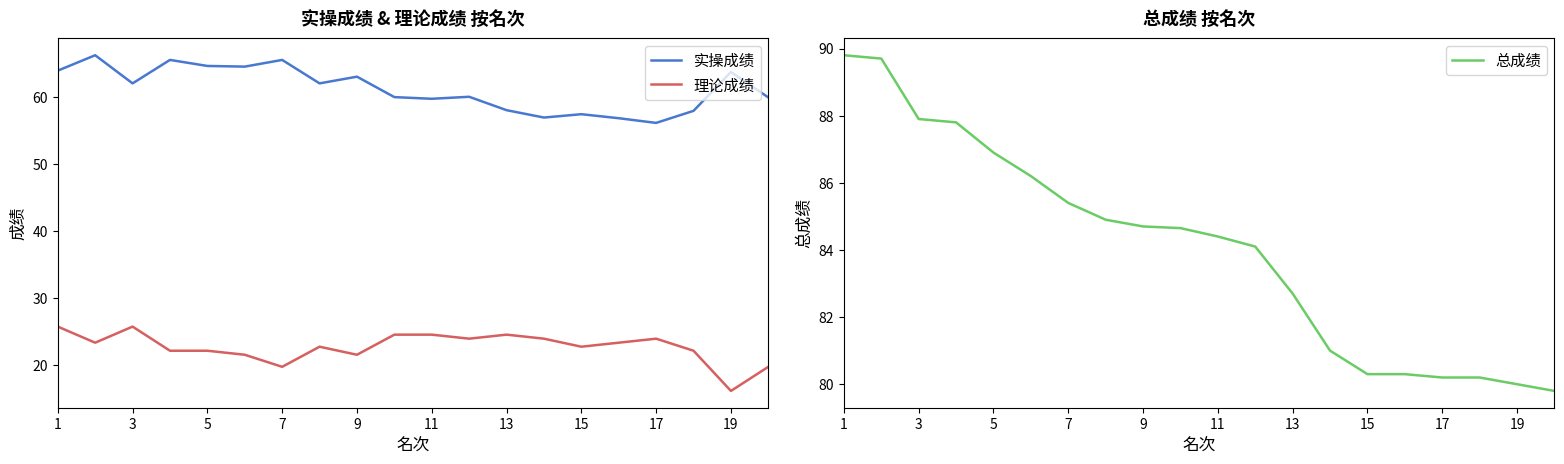

What is the difference between the maximum and minimum values in the 总成绩 series?

10.0